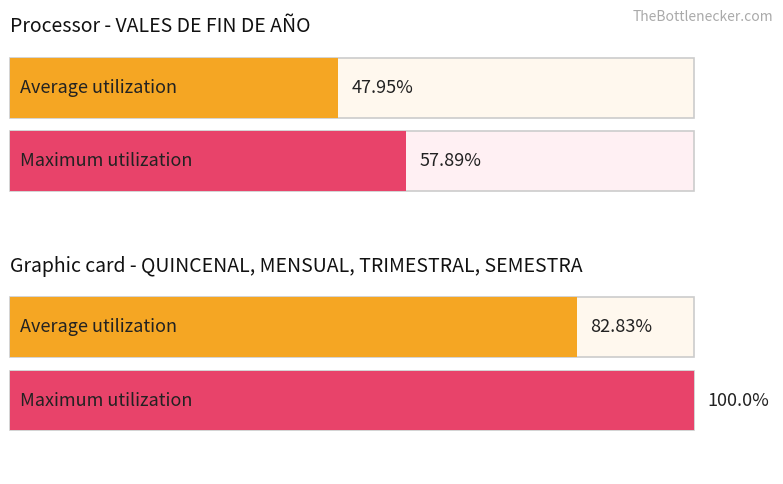

At which category is the sum across all series the highest?

QUINCENAL, MENSUAL, TRIMESTRAL, SEMESTRAL